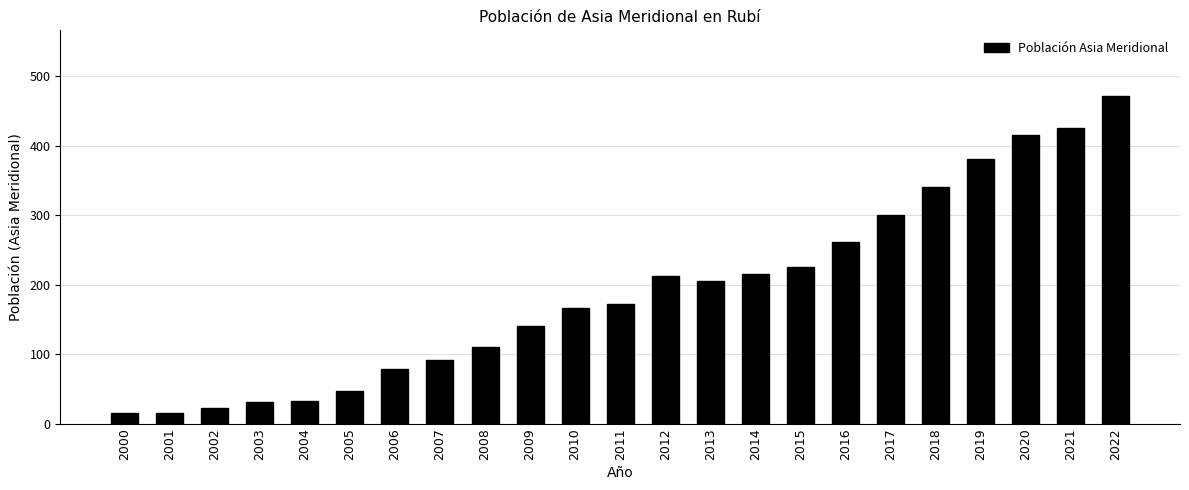

What is the sum of the values at 2022 and 2009?

613